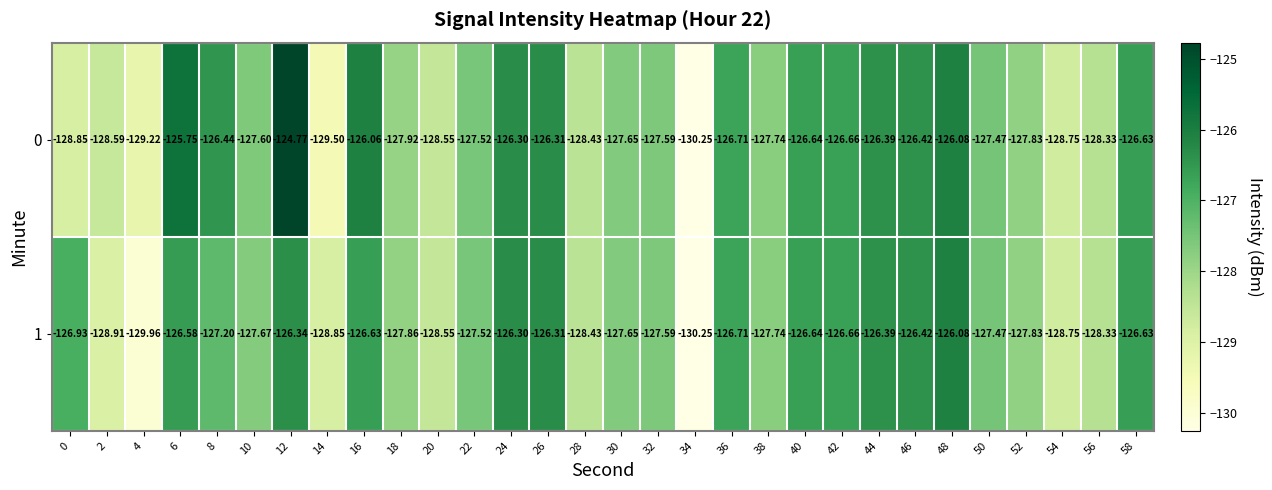

Is the value of 1 at 42 greater than the value of 0 at 36?

Yes